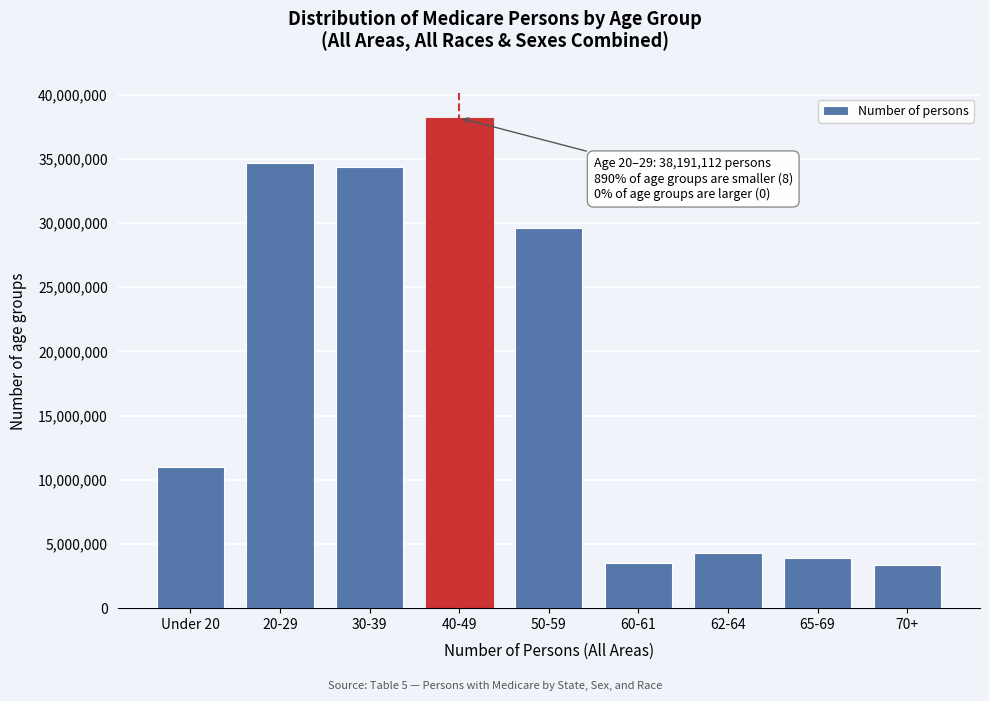

Reading left to right, transcribe all the data shown in this chart.

Under 20=10962976	20-29=34661496	30-39=34380451	40-49=38191112	50-59=29604670	60-61=3532855	62-64=4324672	65-69=3868329	70+=3364279